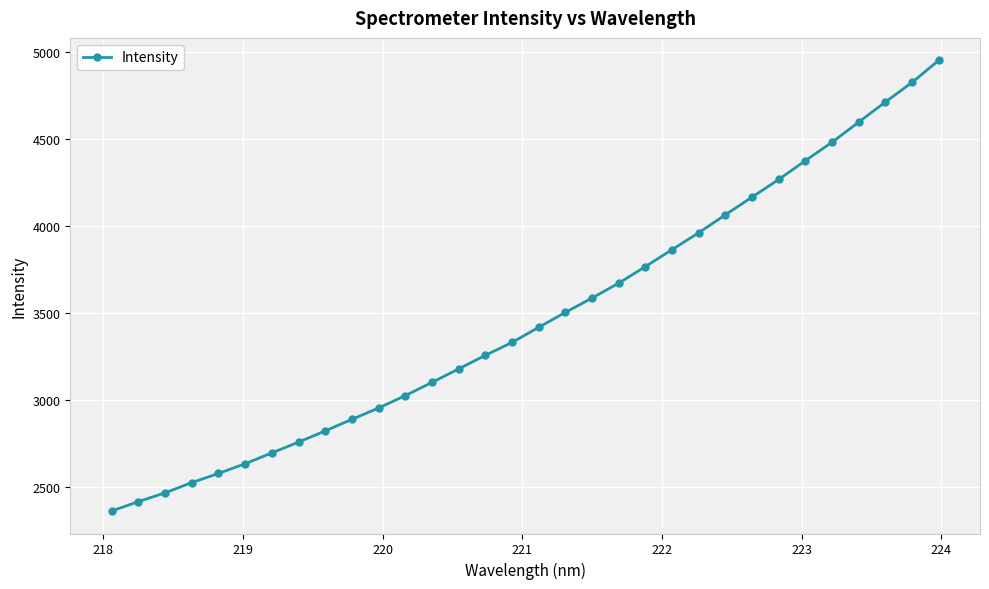

What is the value of the 16th point from the left?

3330.5